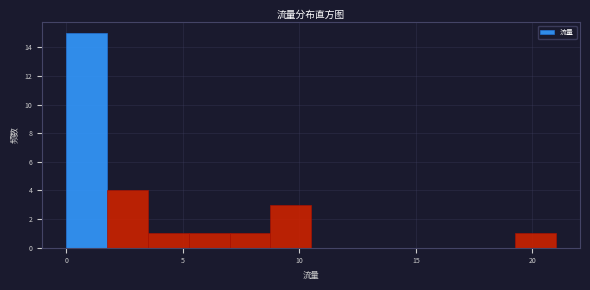

Around what value on the x-axis is the tallest bar? Give the approximate position of its centre, as read against the axis.

1.0